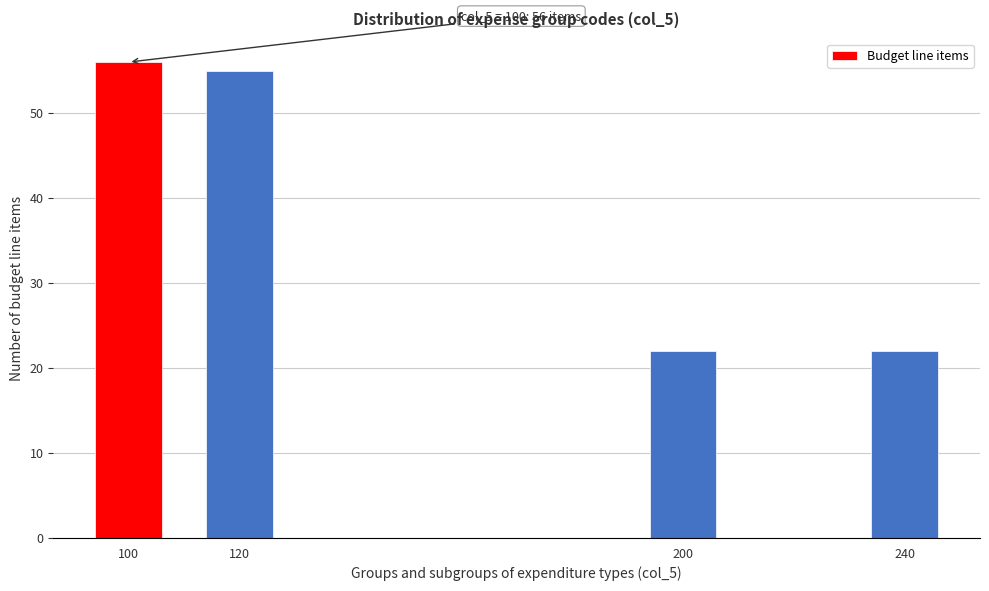

Reading left to right, list all the values displayed in this chart.

100=56	120=55	200=22	240=22